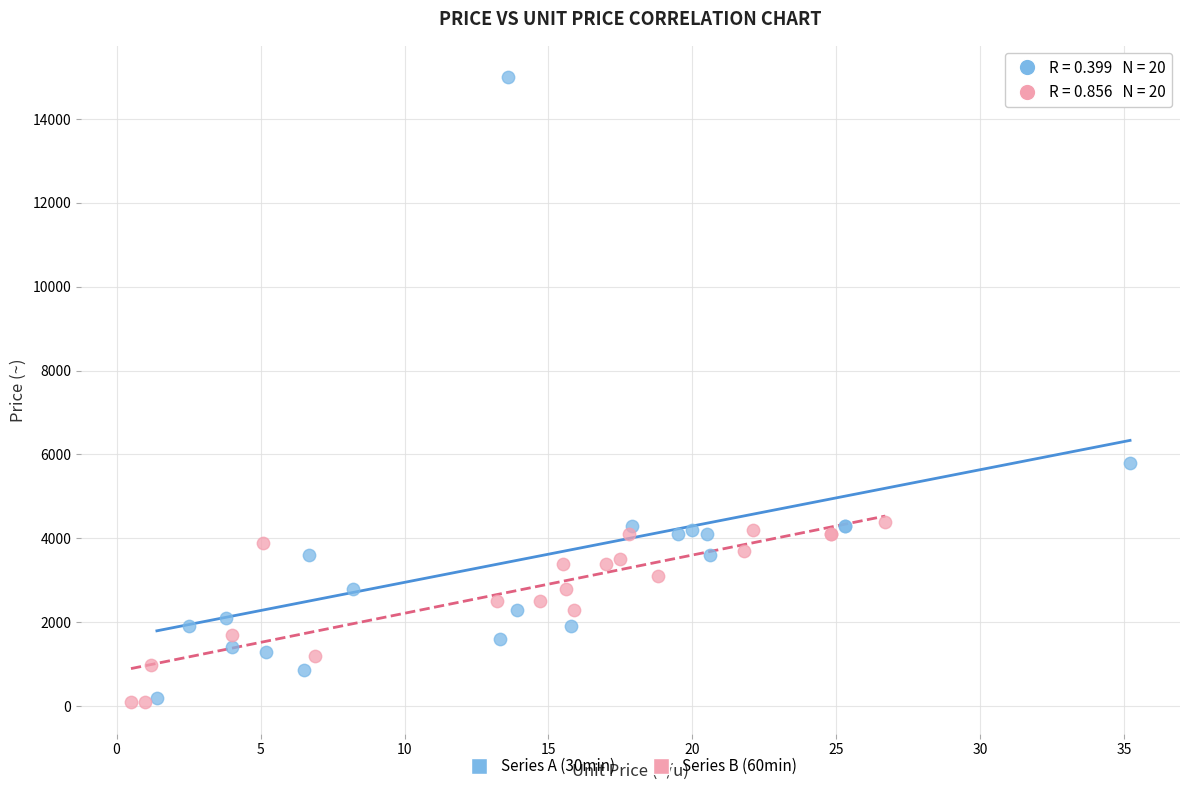

Which series has the largest Y range (max minus min)?

Series A (30min)